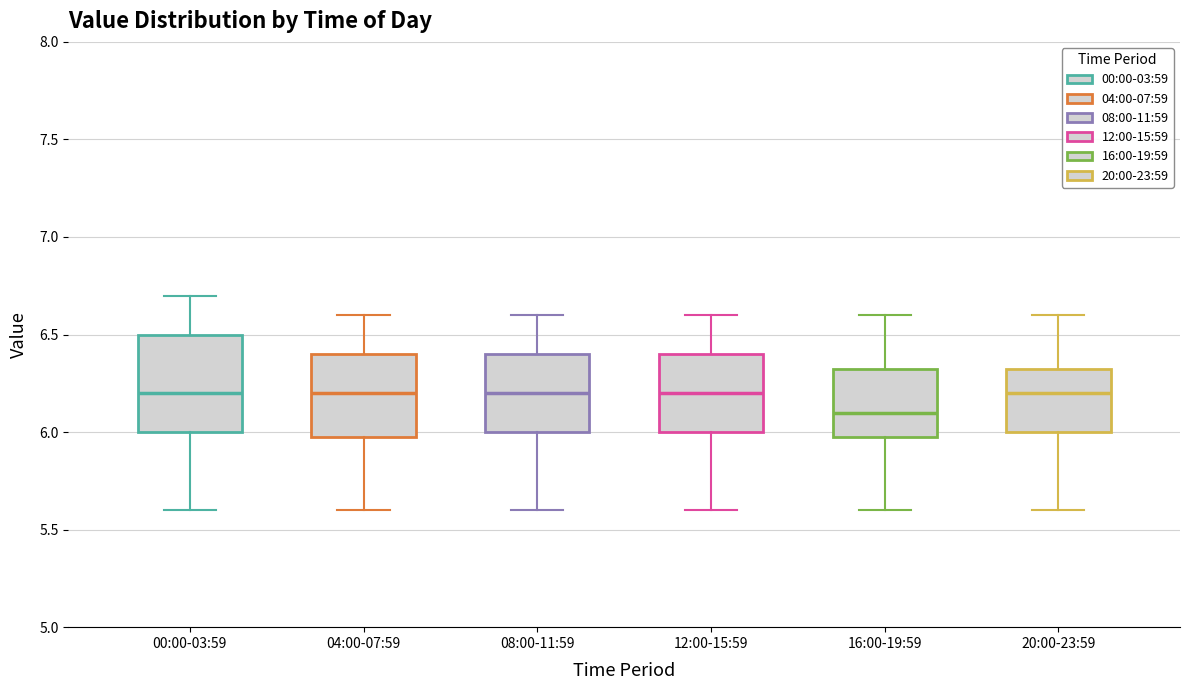

Comparing the boxes themselves (not the whiskers), which one is the tallest?

00:00-03:59